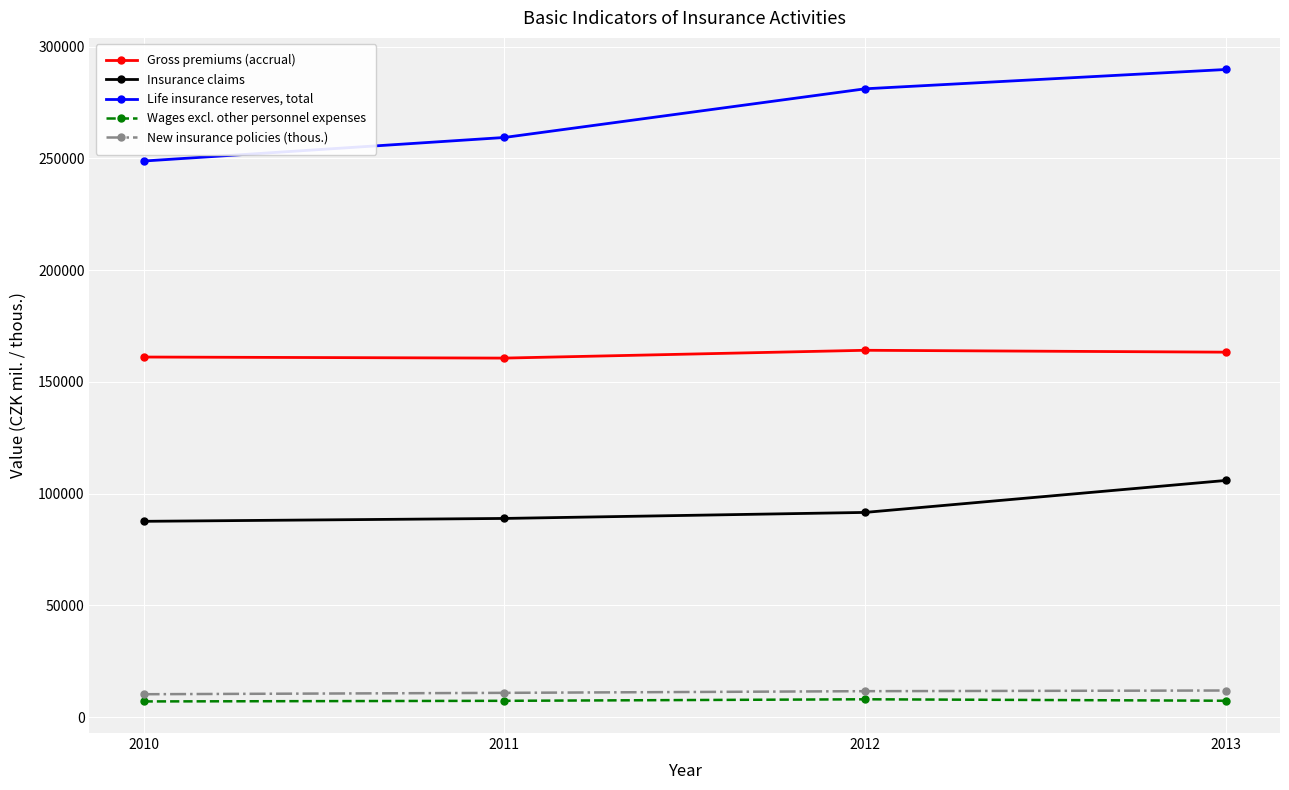

What is the value of the Wages excl. other personnel expenses point at the 1st from the left?

6985